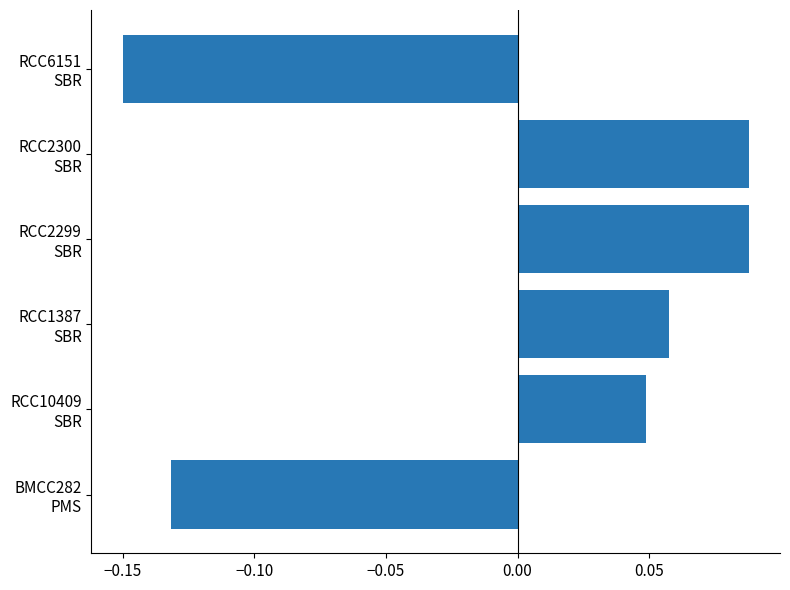

Count the values in the range 0 to 1.

4